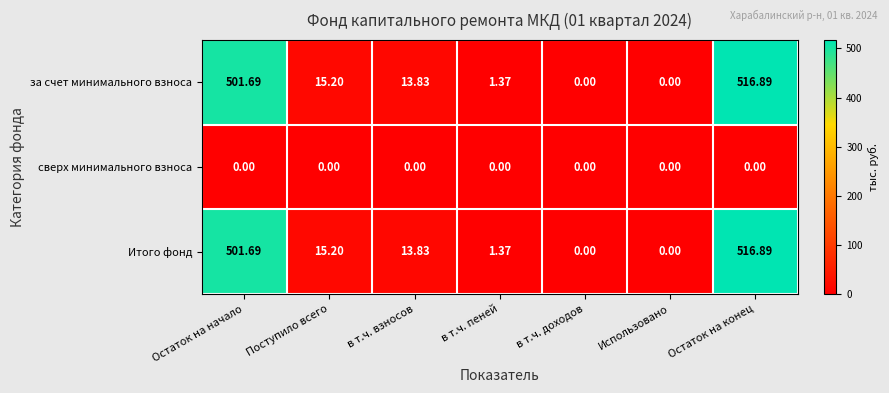

At which category is the sum across all series the highest?

Остаток на конец